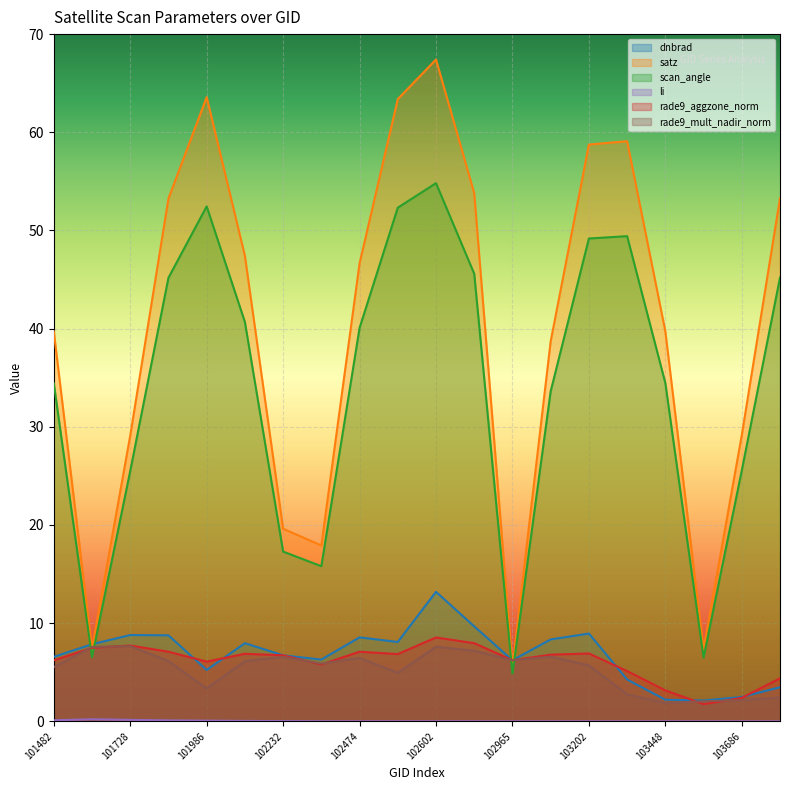

Which series has the largest total across all categories?

satz